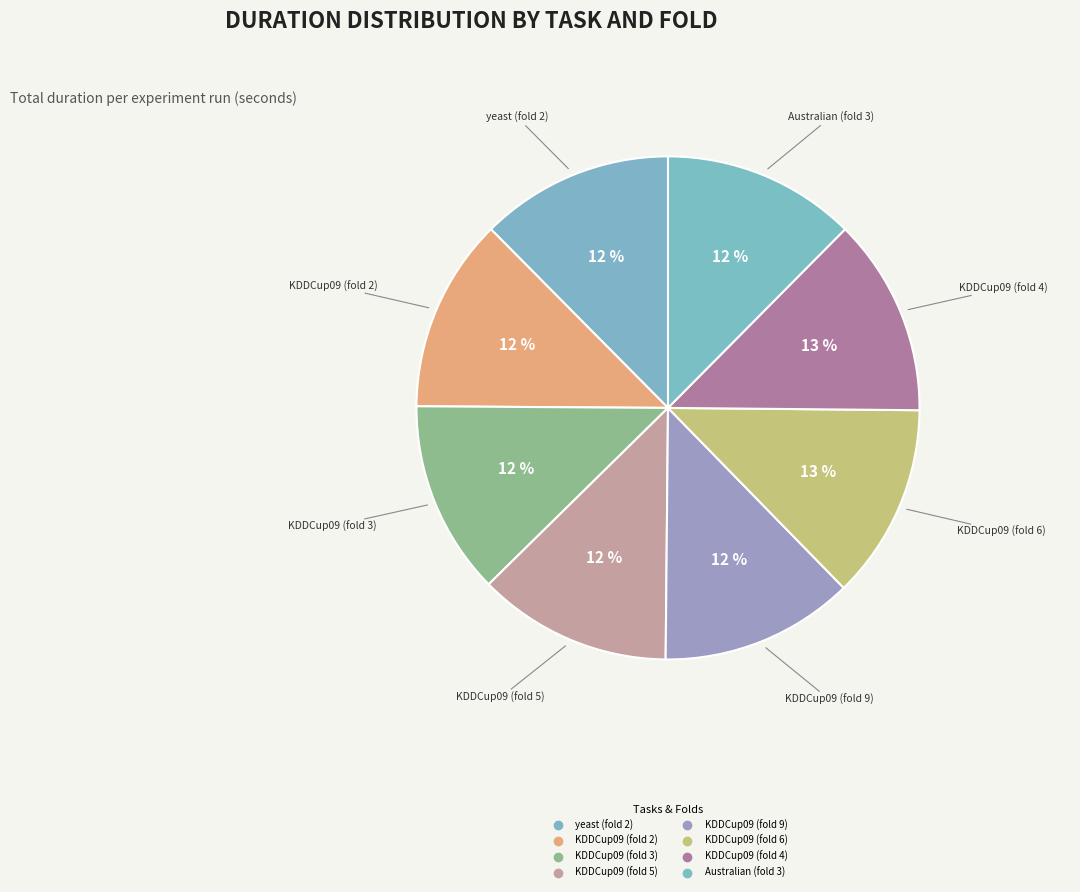

How many slices are in this pie chart?

8